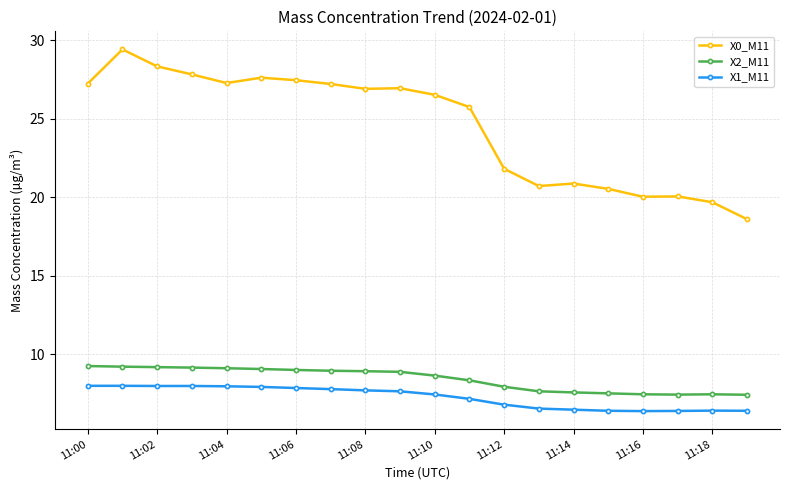

At how many categories does at least one series exceed 15?

20